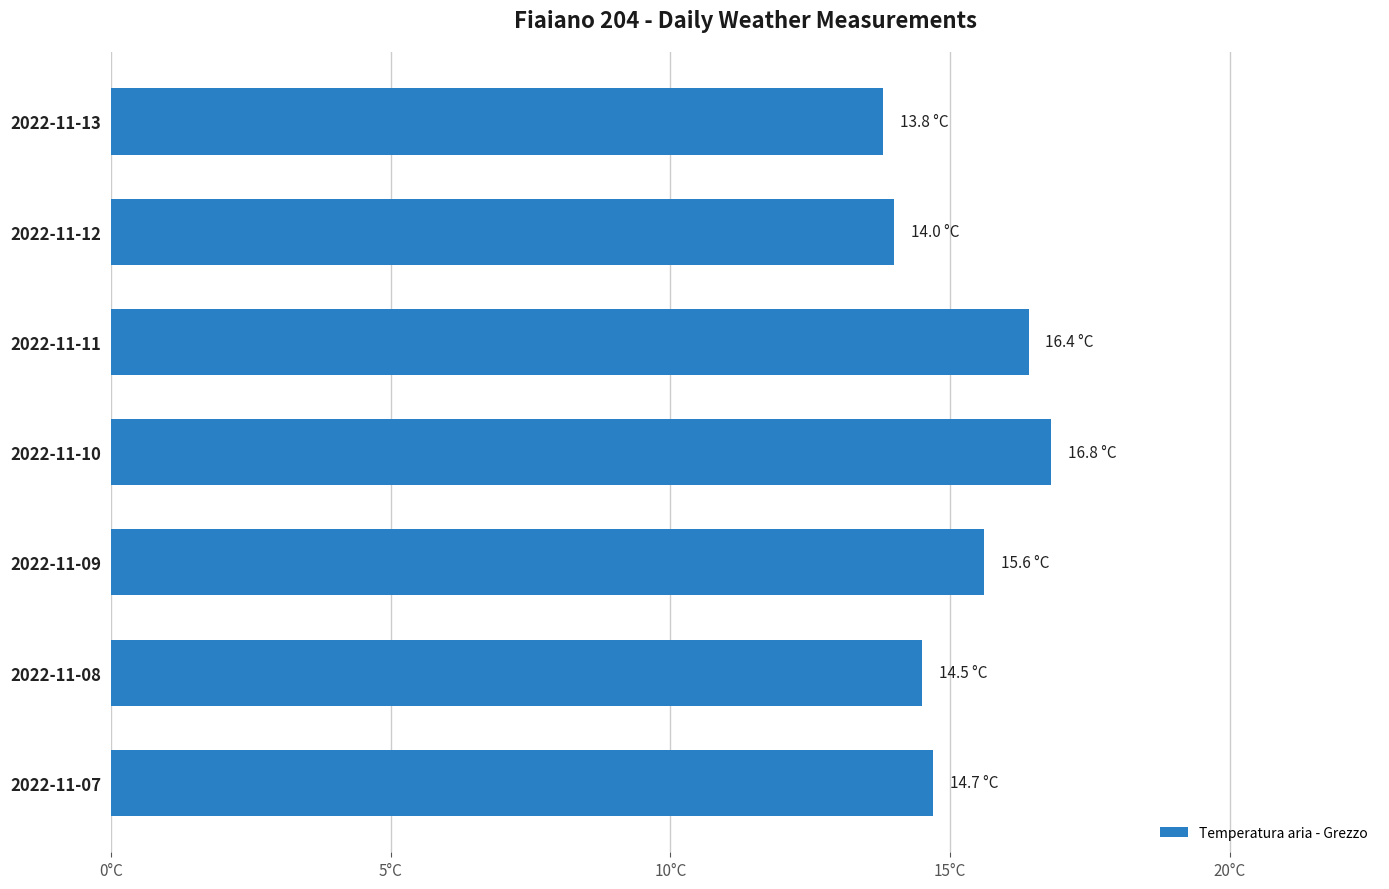

How many data points does each series have?

7